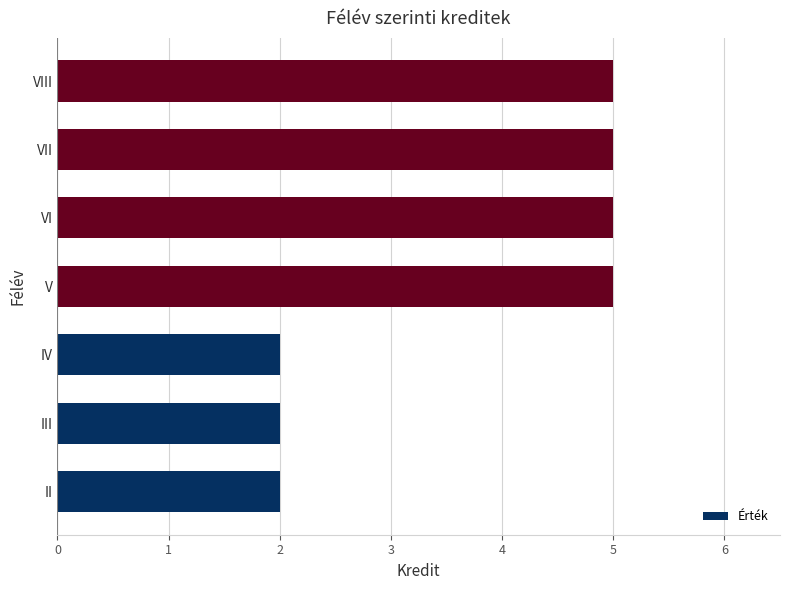

The chart shows a value of 5 at VIII. True or false?

True